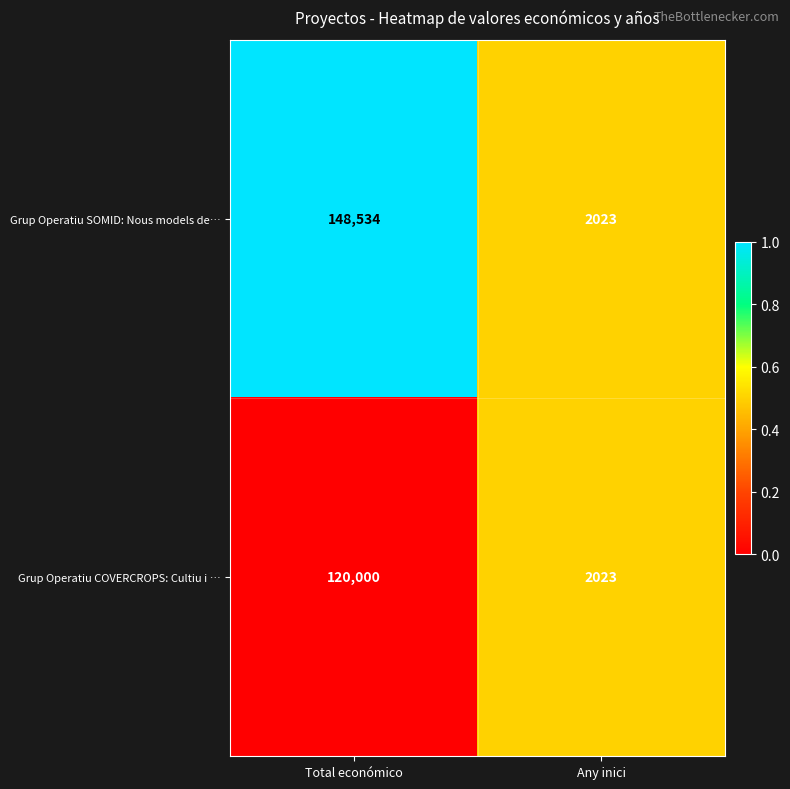

Reading left to right, transcribe all the data shown in this chart.

Grup Operatiu SOMID: Nous models de…: Total económico=148534	Any inici=2023
Grup Operatiu COVERCROPS: Cultiu i …: Total económico=120000	Any inici=2023